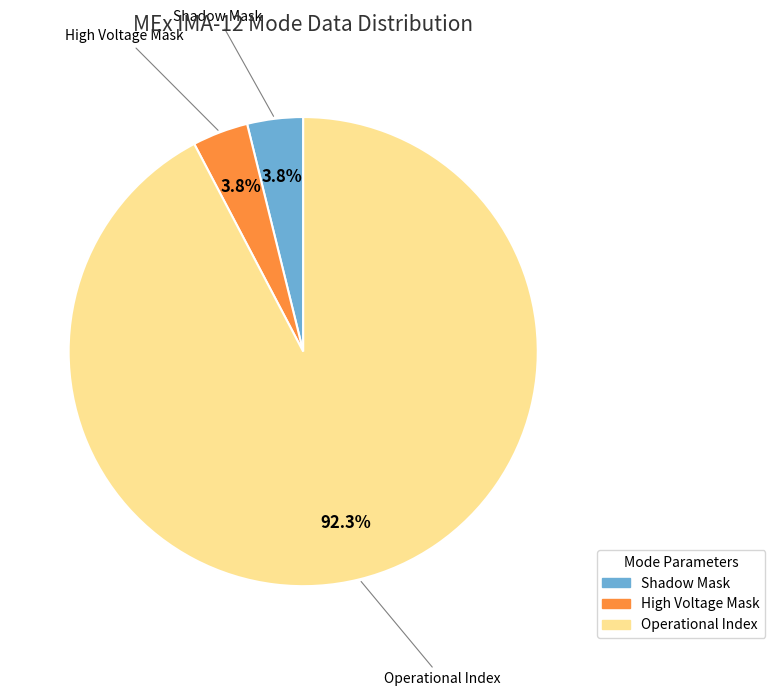

Which category has the biggest portion of the pie?

Operational Index